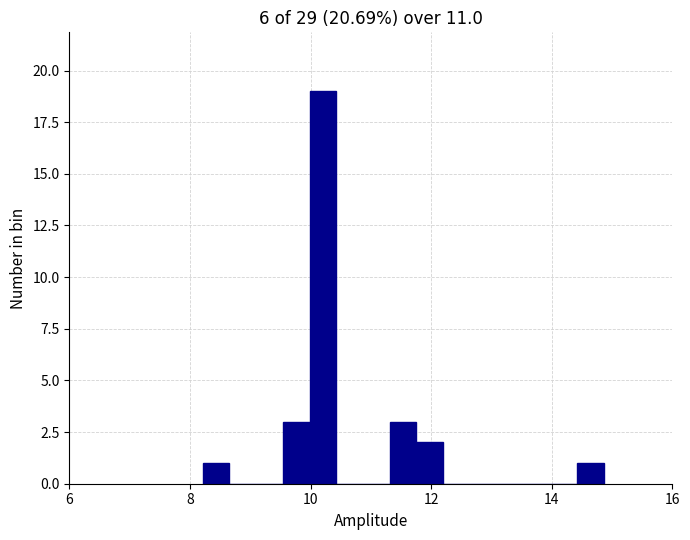

Around what value on the x-axis is the tallest bar? Give the approximate position of its centre, as read against the axis.

10.2